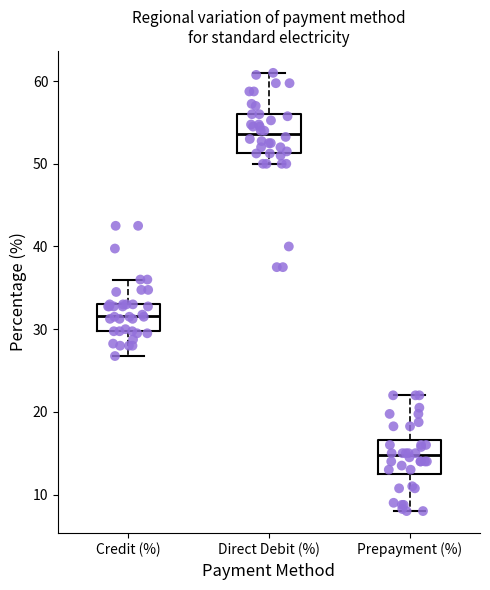

Which box has the highest median line?

Direct Debit (%)